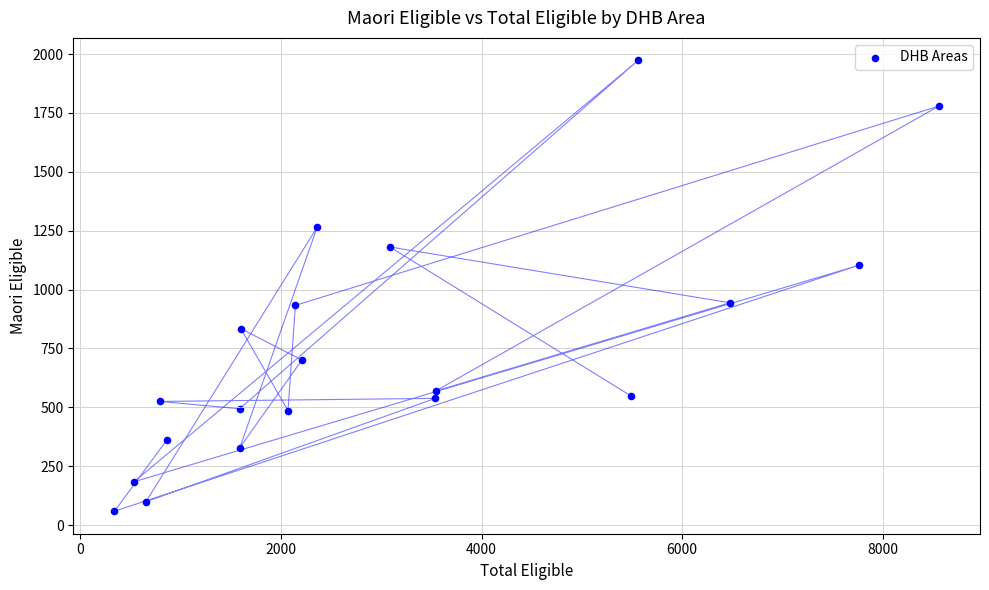

What is the range of Y values (max minus min)?

1914